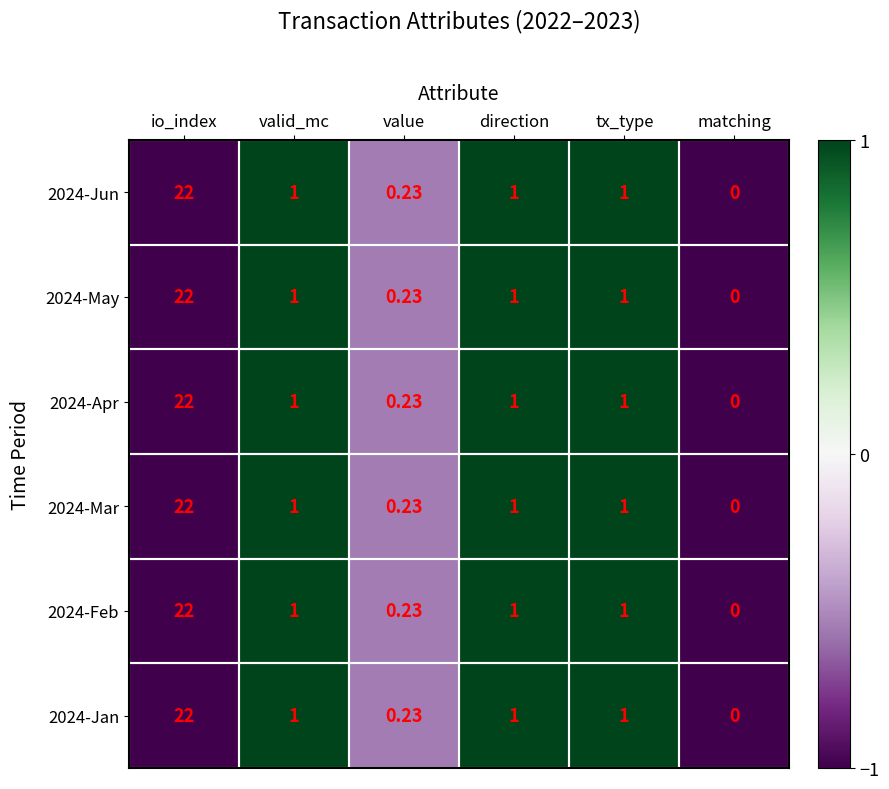

Count the number of categories in the chart.

6